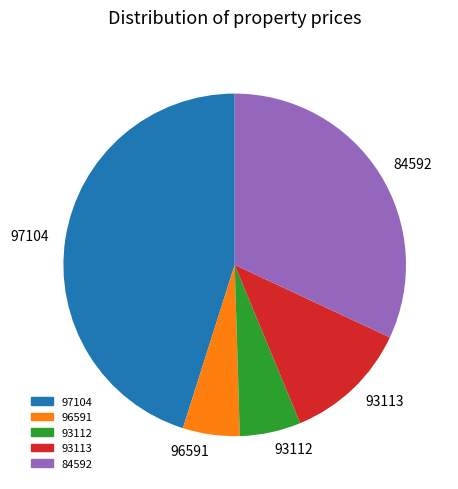

Is it true that 93113 is 18% of the pie?

False